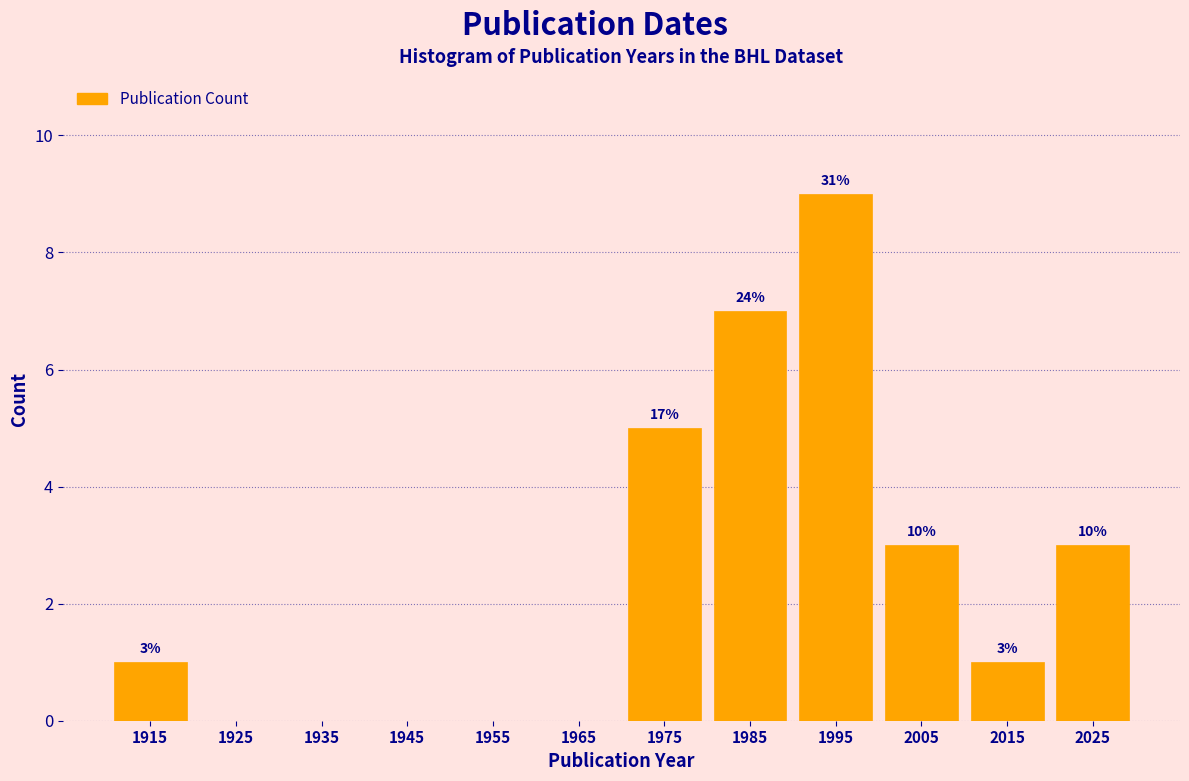

Are the bars horizontal?

No